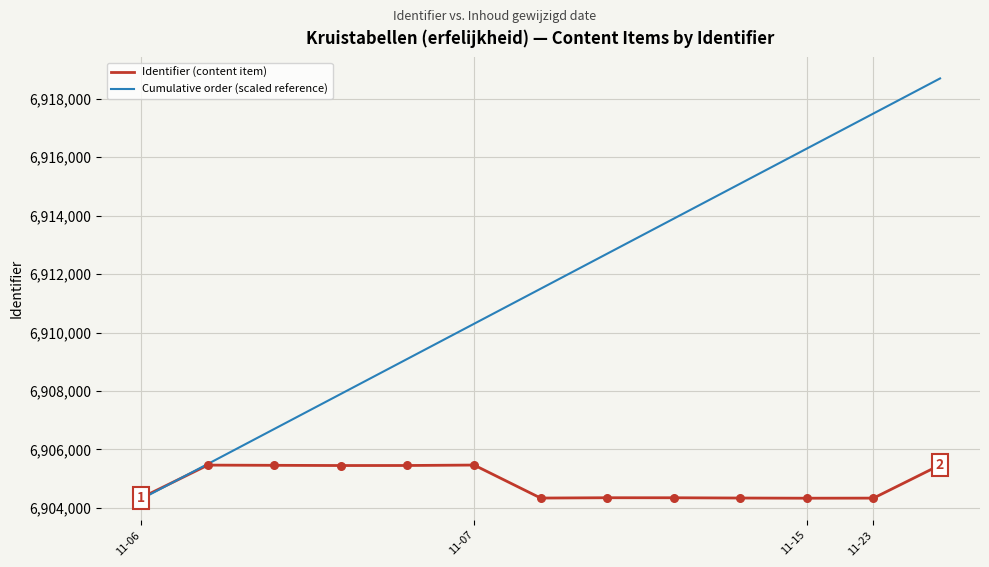

What are all the series names shown in the legend?

Identifier (content item), Cumulative order (scaled reference)